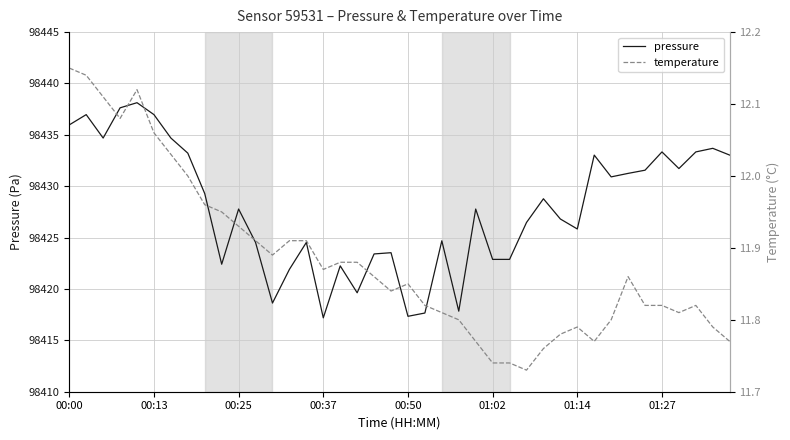

True or false: pressure has a value of 98433.3 at 01:27.

True